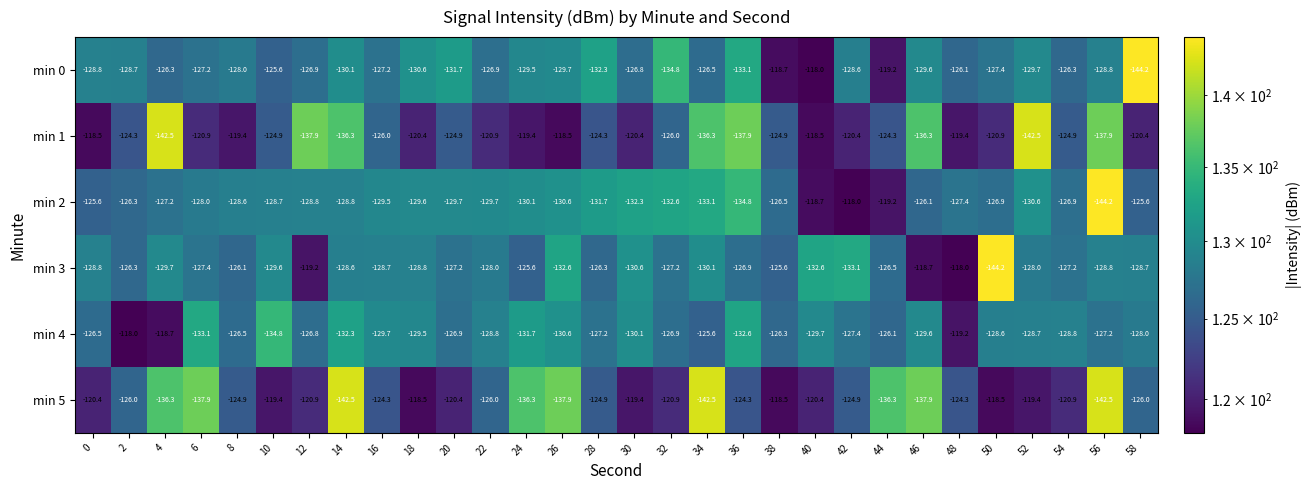

What is the spread (max minus min) of values at 52?

23.1